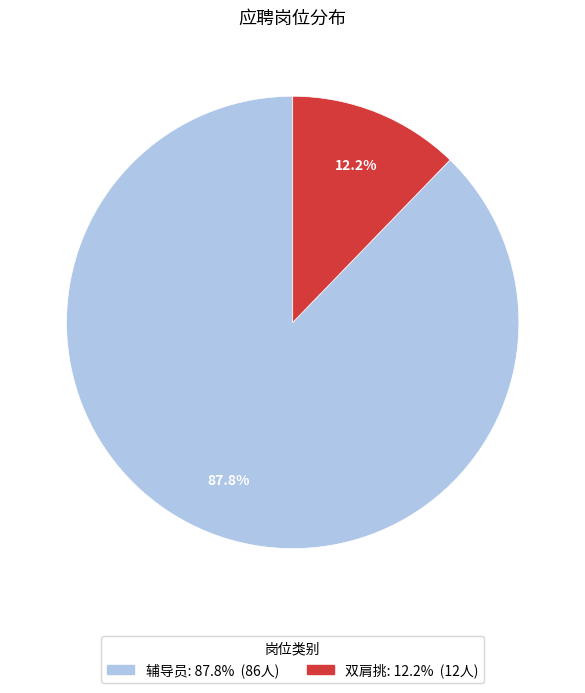

Rank the categories by value from lowest to highest.

双肩挑, 辅导员